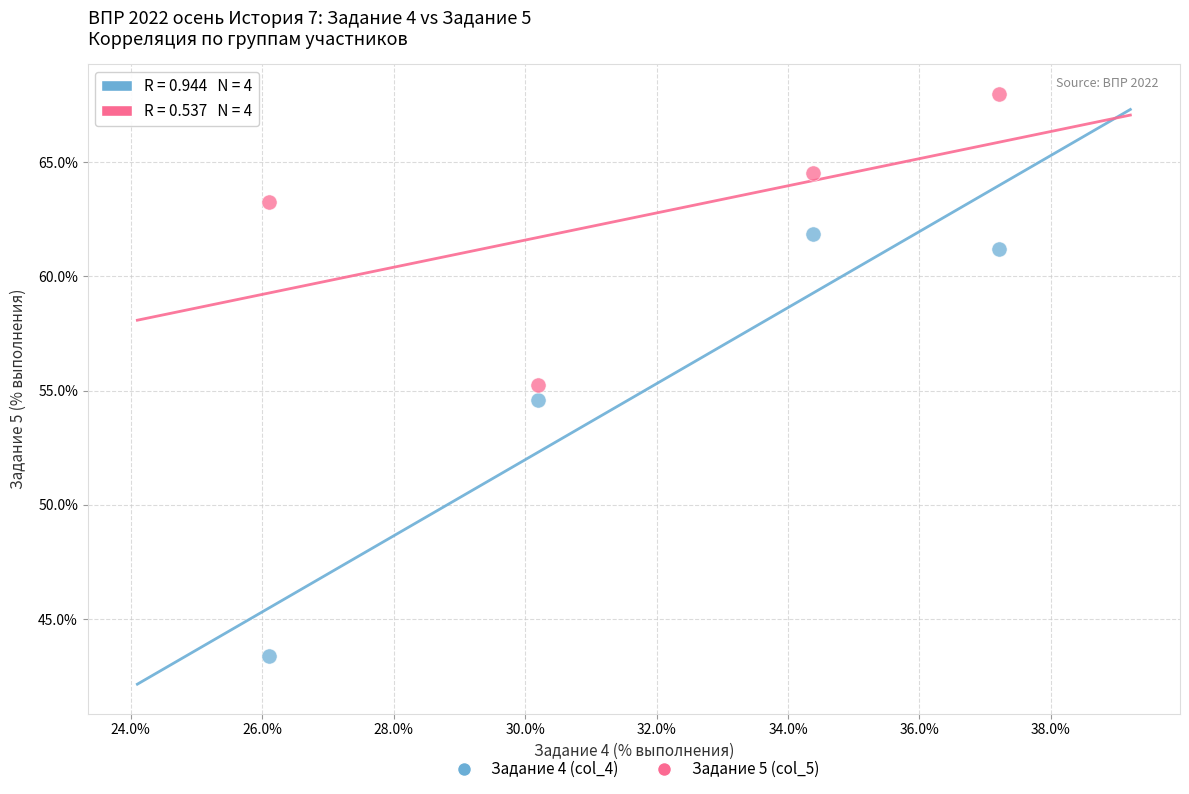

Which series contains the highest Y value?

Задание 5 (col_5)